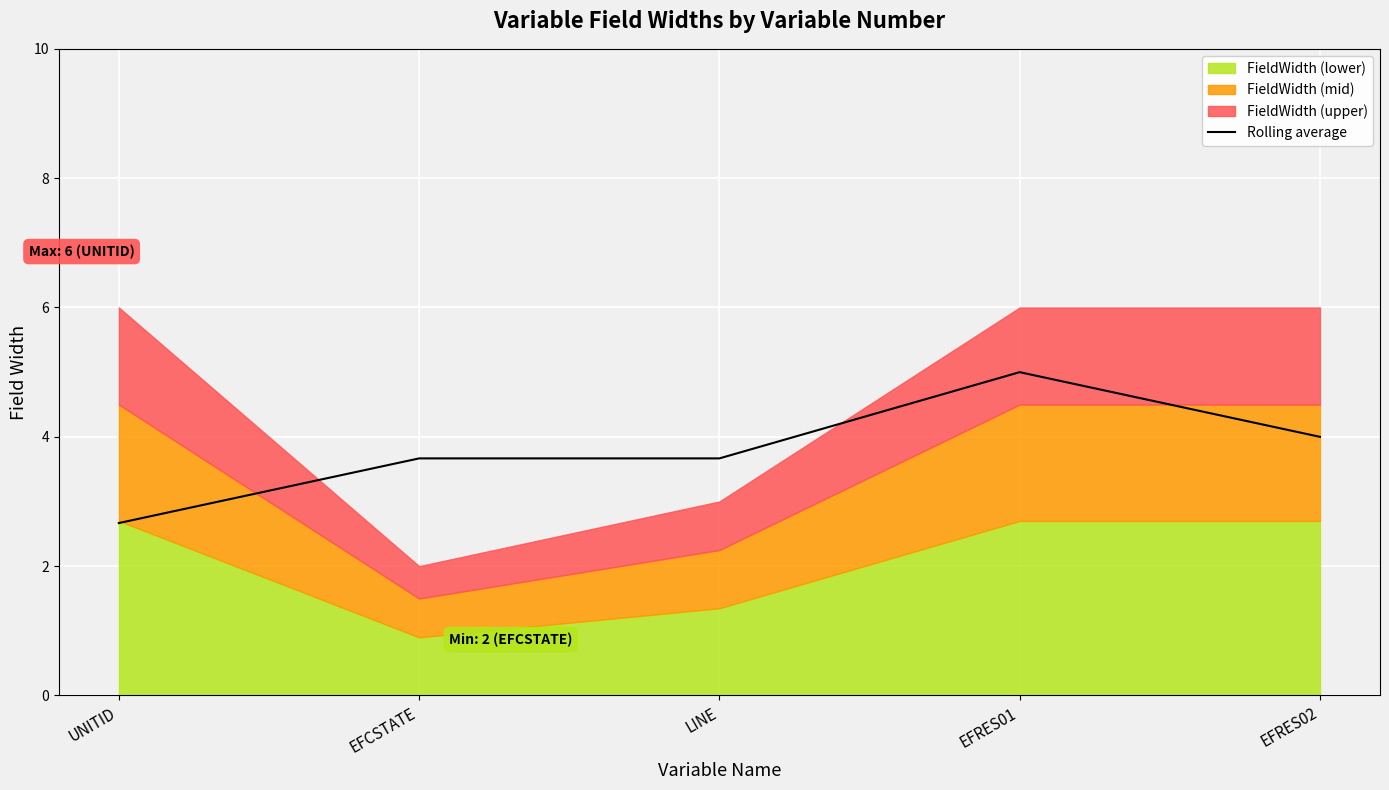

At which label does Rolling average reach its peak?

EFRES01